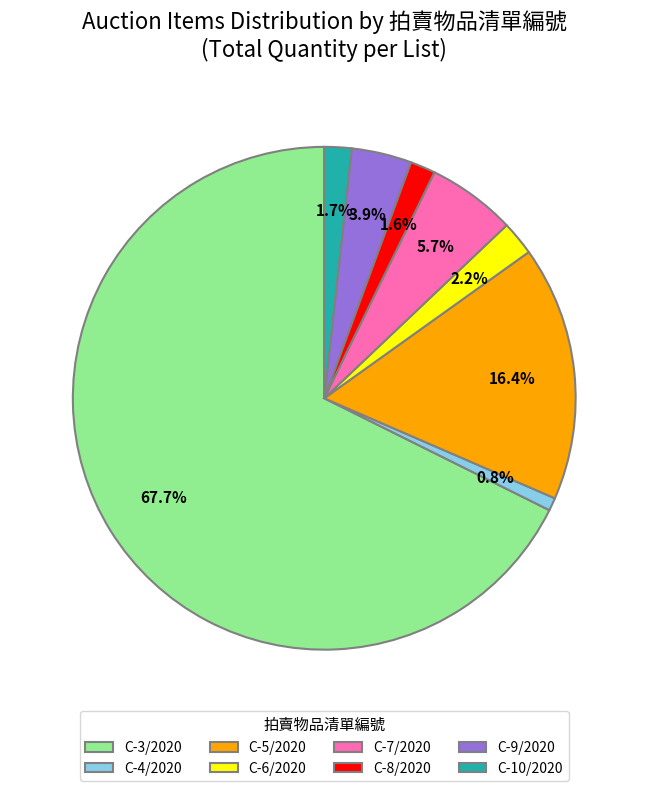

Combined, what portion of the pie is C-3/2020 and C-10/2020?

69.4%